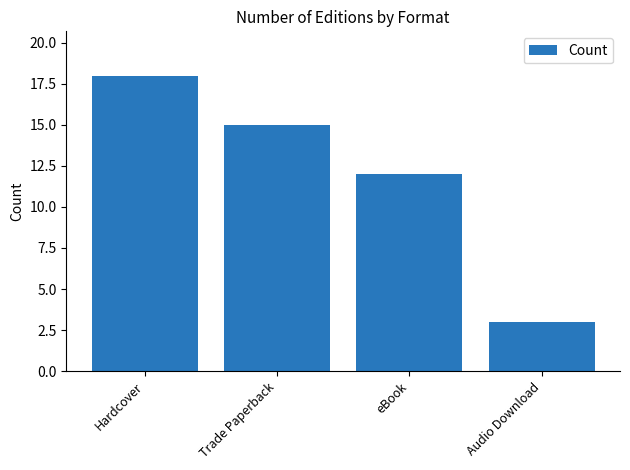

True or false: the data shows 7 at Trade Paperback.

False